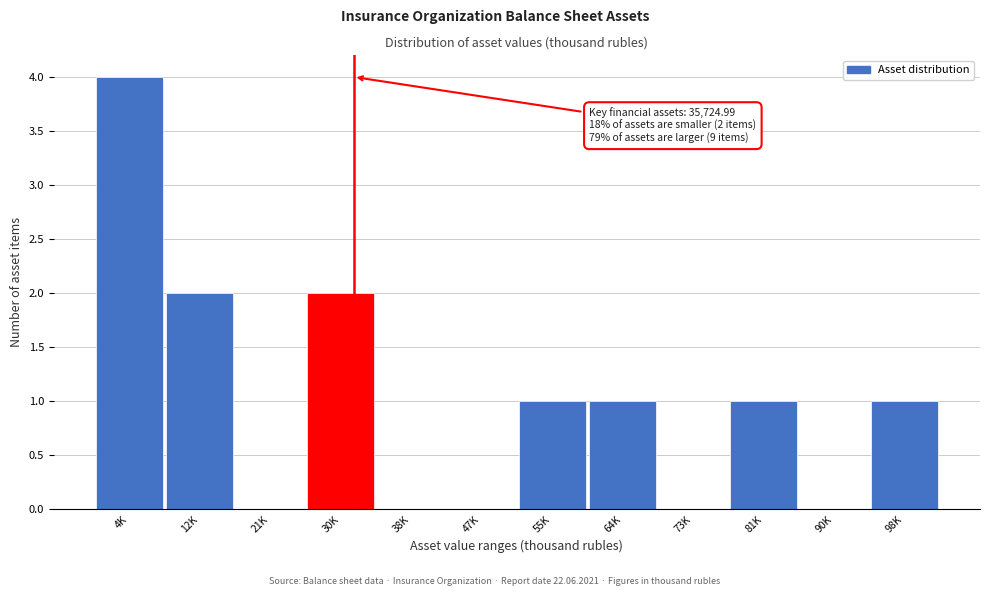

Reading right to left, what are all the values shown in this chart?

98K=1	90K=0	81K=1	73K=0	64K=1	55K=1	47K=0	38K=0	30K=2	21K=0	12K=2	4K=4